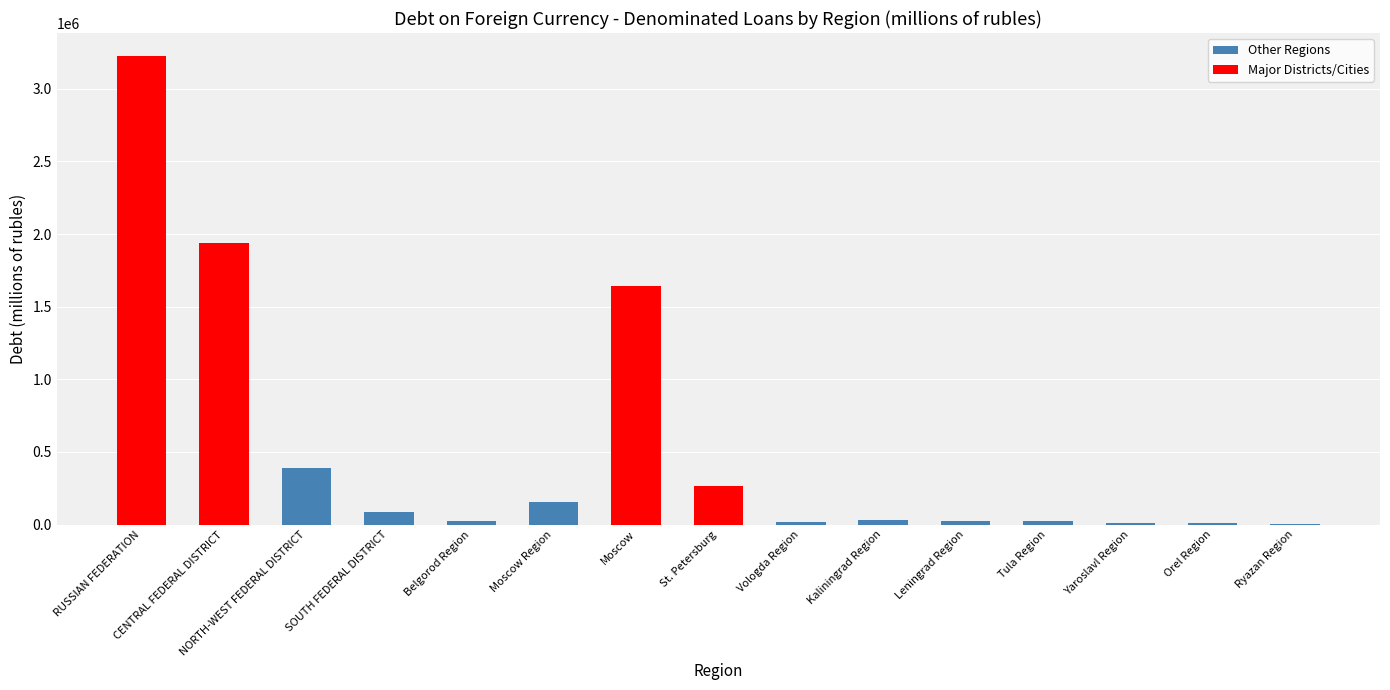

What is the approximate value at St. Petersburg?

266232